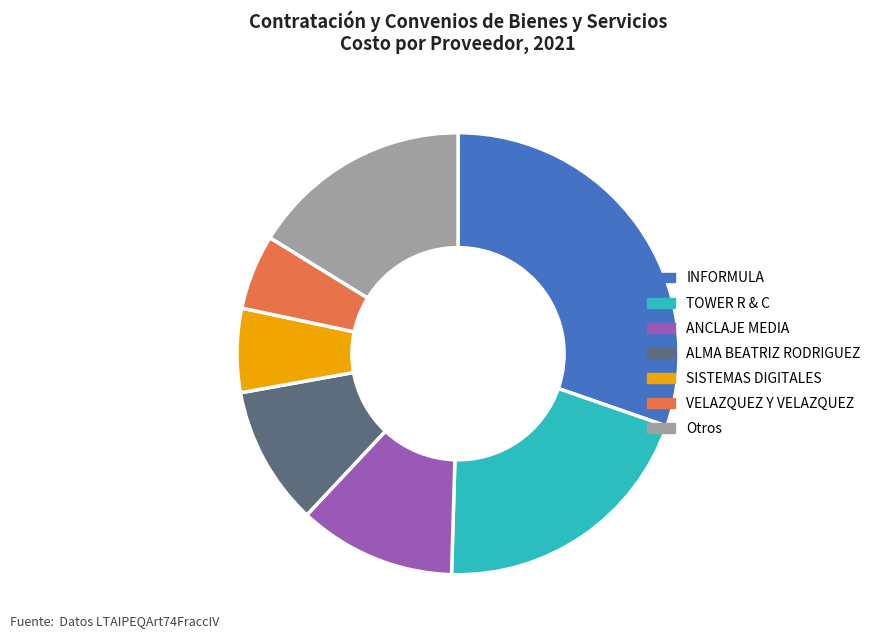

Do ANCLAJE MEDIA and INFORMULA together represent more than half of the pie?

No